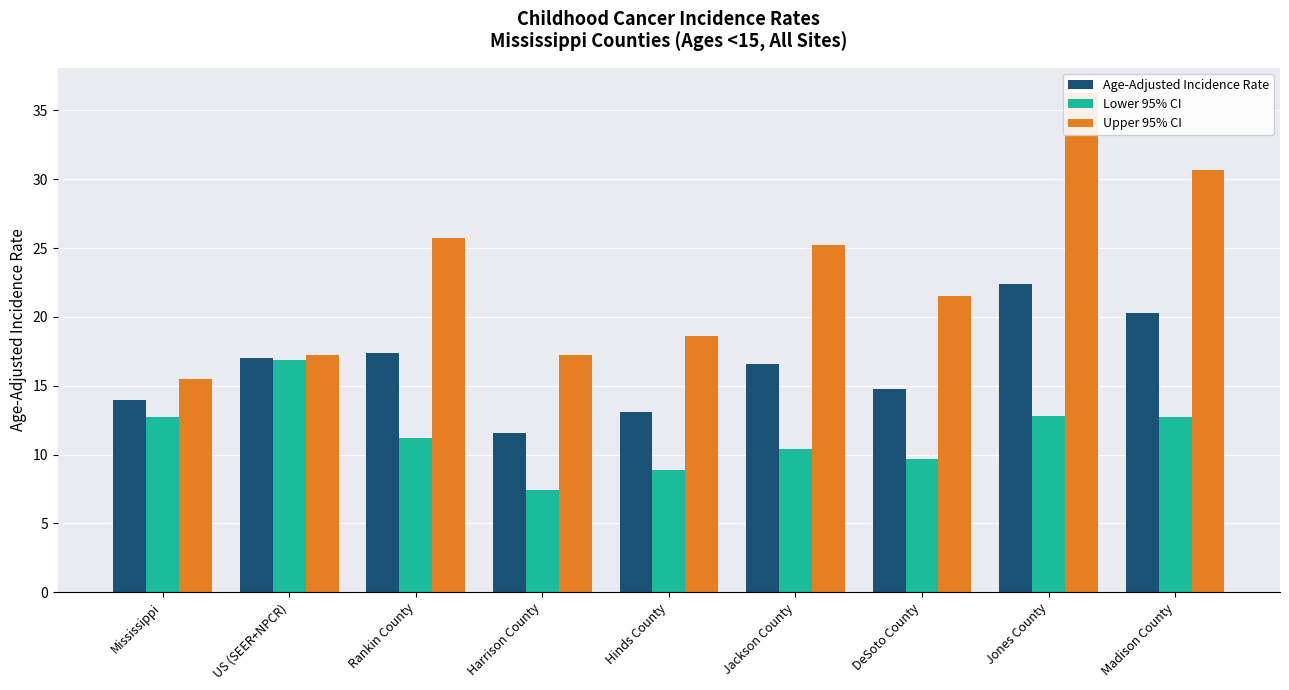

Reading right to left, what are all the values shown in this chart?

Age-Adjusted Incidence Rate: Madison County=20.3	Jones County=22.4	DeSoto County=14.8	Jackson County=16.6	Hinds County=13.1	Harrison County=11.6	Rankin County=17.4	US (SEER+NPCR)=17.0	Mississippi=14.0
Lower 95% CI: Madison County=12.7	Jones County=12.8	DeSoto County=9.7	Jackson County=10.4	Hinds County=8.9	Harrison County=7.4	Rankin County=11.2	US (SEER+NPCR)=16.9	Mississippi=12.7
Upper 95% CI: Madison County=30.7	Jones County=36.3	DeSoto County=21.5	Jackson County=25.2	Hinds County=18.6	Harrison County=17.2	Rankin County=25.7	US (SEER+NPCR)=17.2	Mississippi=15.5